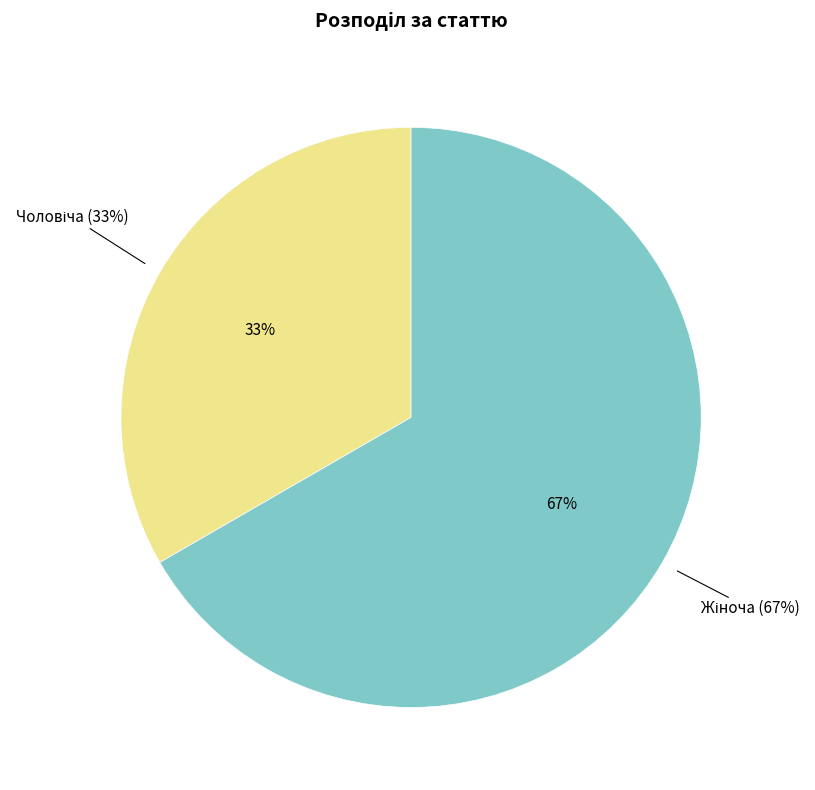

Combined, do Чоловіча and Жіноча account for over 50%?

Yes